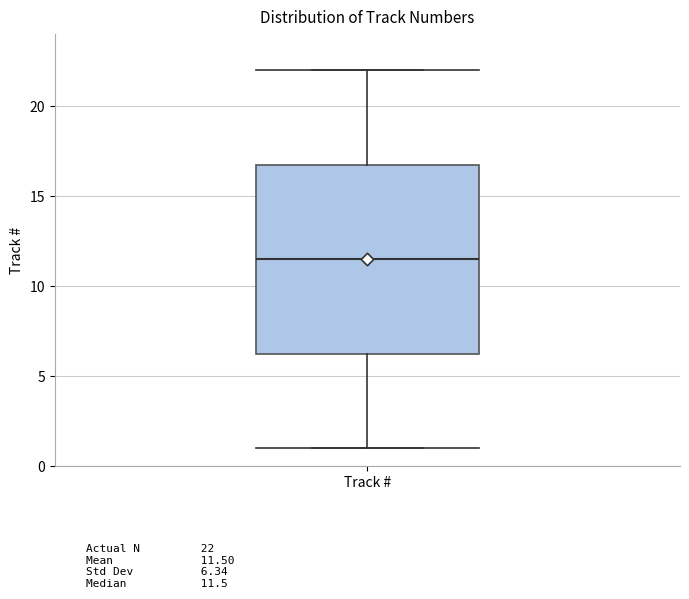

Where is the lower edge of the box for Track # on the y-axis? The values are not printed on the chart, so give them approximately, as read against the axis.

6.5